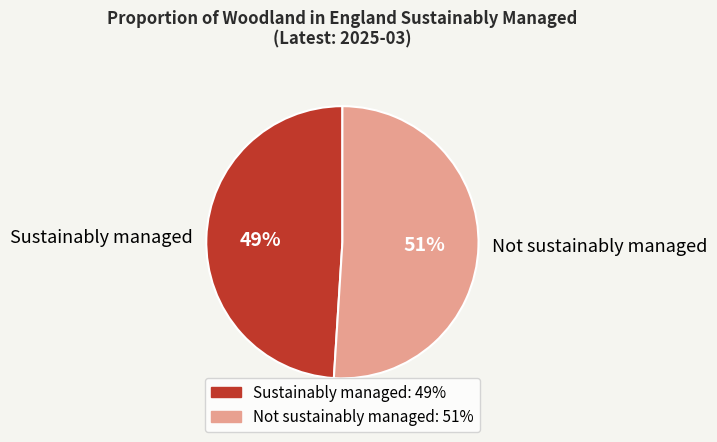

Which category has the biggest portion of the pie?

Not sustainably managed